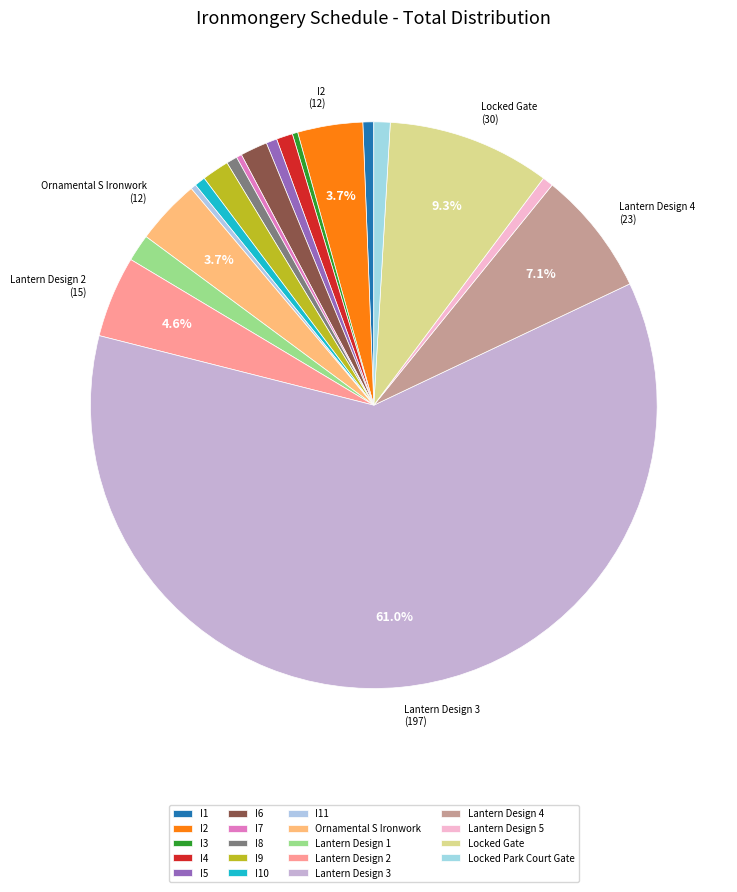

The I10 slice represents 11% of the pie. True or false?

False